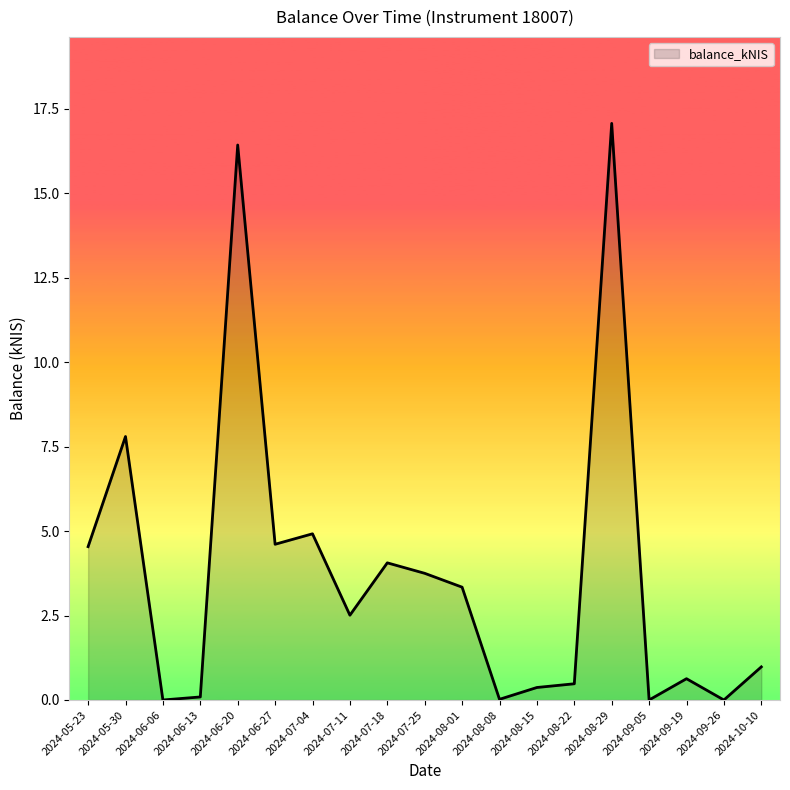

Is it true that the value at 2024-08-01 is 4.7?

False